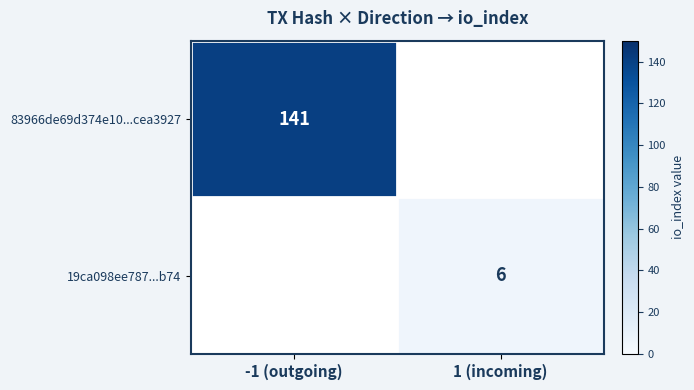

Is it true that 83966de69d374e10...cea3927 equals 141 at -1 (outgoing)?

True